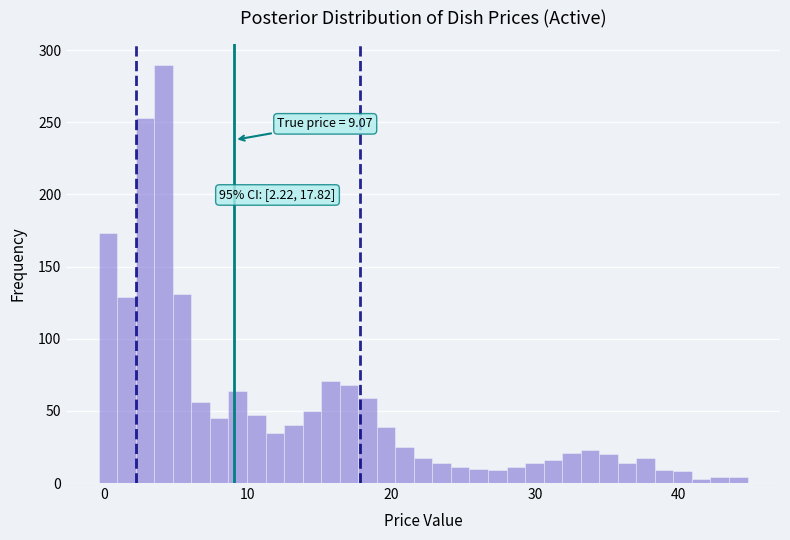

Read against the x-axis, roughly where is the centre of the tallest bar?

4